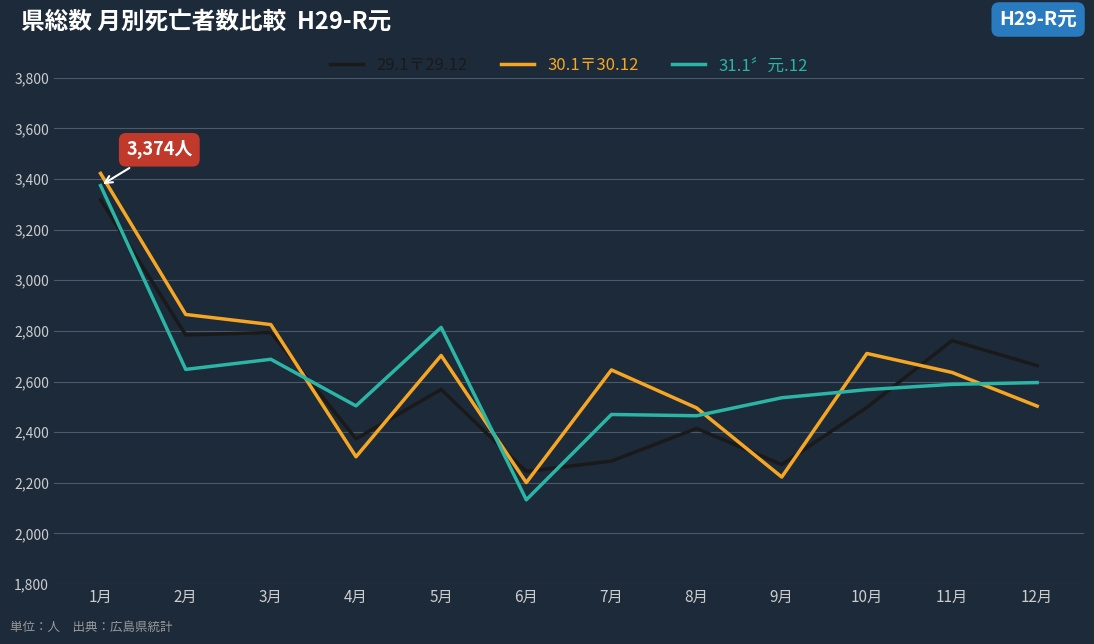

Which series ends up on top after the final intersection of 31.1〞元.12 and 30.1〒30.12?

31.1〞元.12